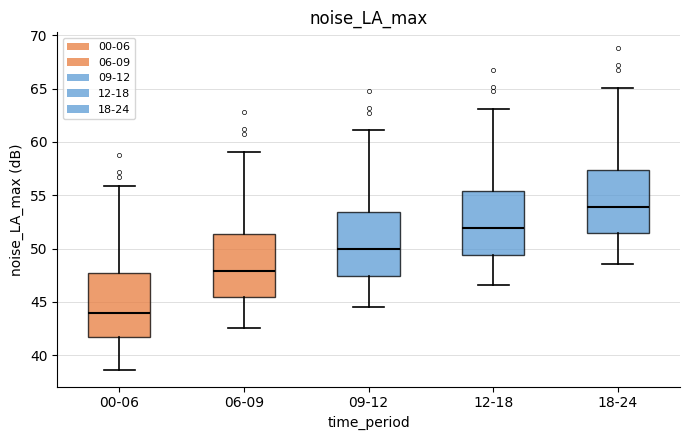

Reading left to right, transcribe this box plot: for each box, give where its median line is, the range the box spans, and where its two whiskers end, as read against the y-axis. The values are not printed on the chart, so give them approximately, as read against the axis.

00-06: median 44.0, box 41.5 to 47.5, whiskers 38.5 to 56.0
06-09: median 48.0, box 45.5 to 51.5, whiskers 42.5 to 59.0
09-12: median 50.0, box 47.5 to 53.5, whiskers 44.5 to 61.0
12-18: median 52.0, box 49.5 to 55.5, whiskers 46.5 to 63.0
18-24: median 54.0, box 51.5 to 57.5, whiskers 48.5 to 65.0